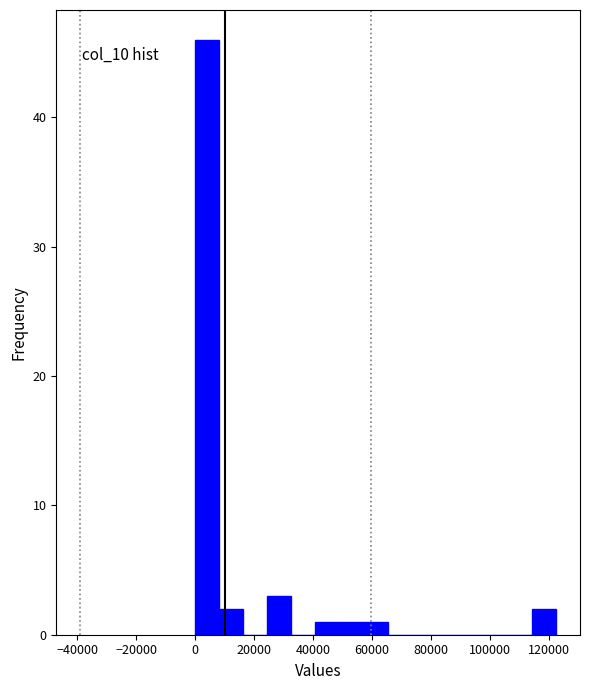

How tall is the bar that spans 8000 to 16000 on the x-axis? Neither the bar edges nor the heights are printed on the chart, so give them approximately, as read against the axes.

2